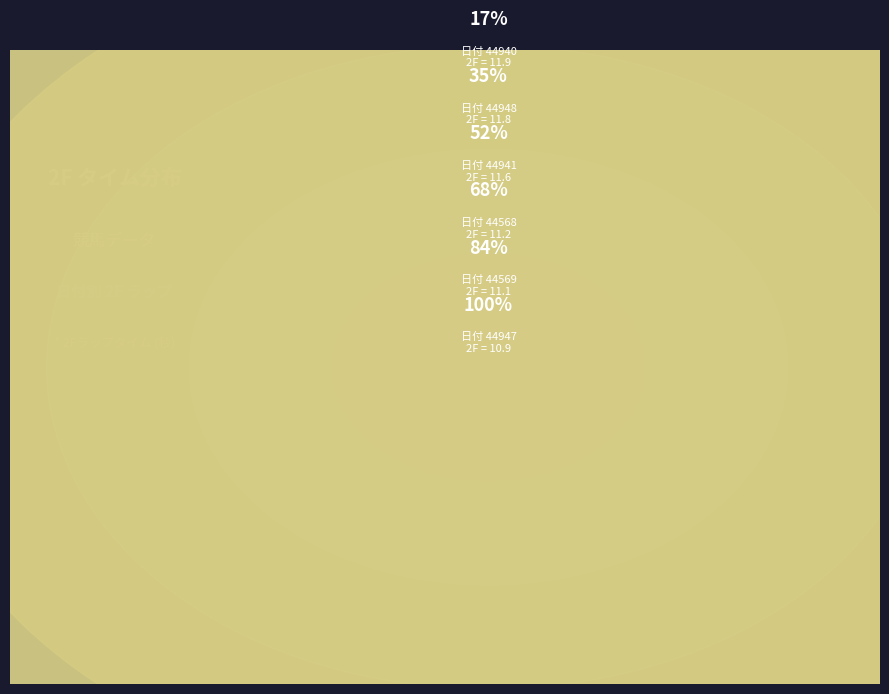

To the nearest percent, what portion does 44947 represent?

16%